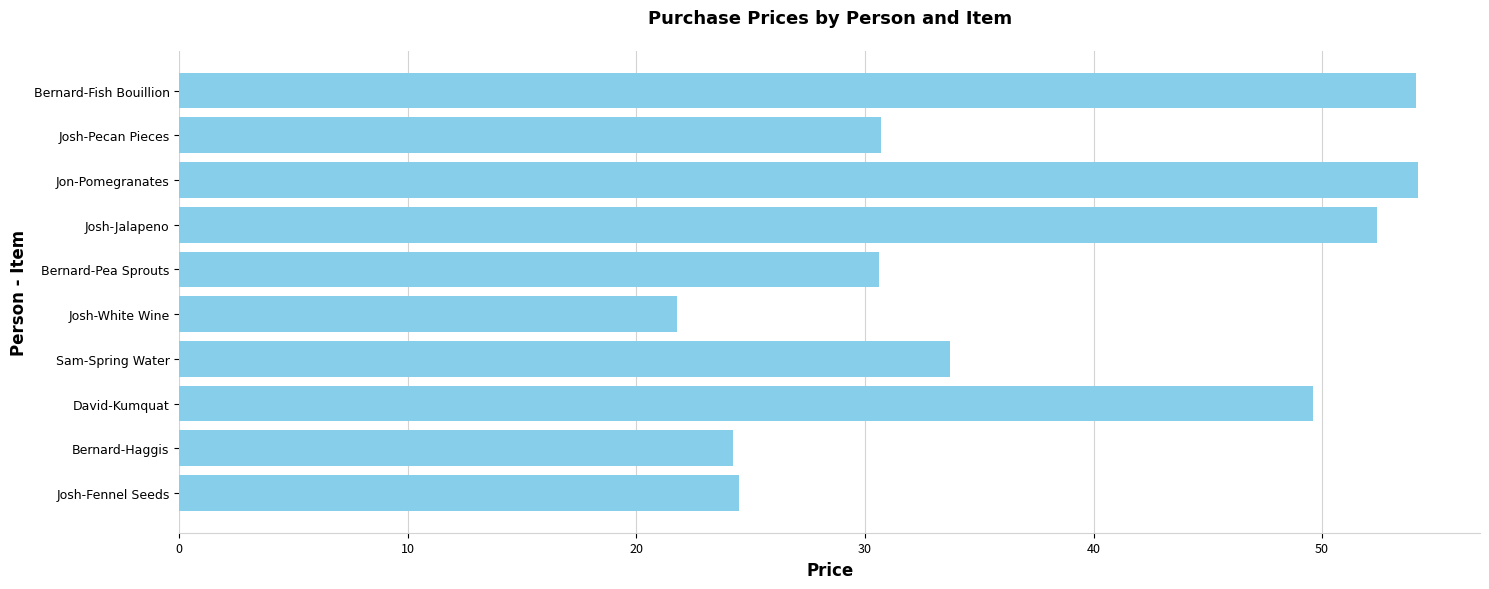

Which category has the lowest value across all series?

Josh-White Wine